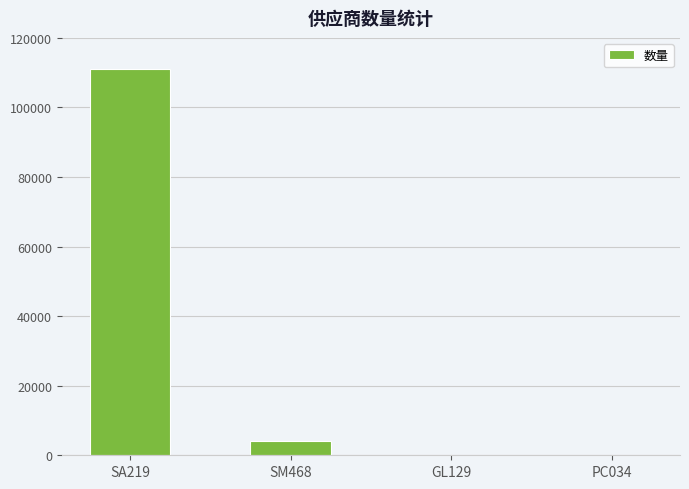

What is the sum of all values?

115062